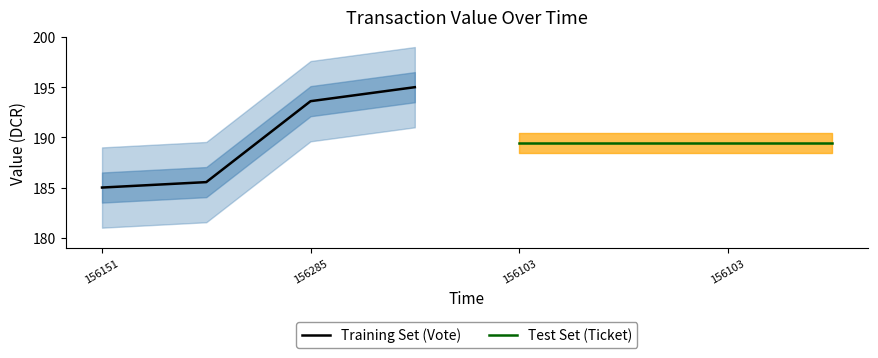

The Training Set (Vote) series shows 69.9 at 156285. True or false?

False